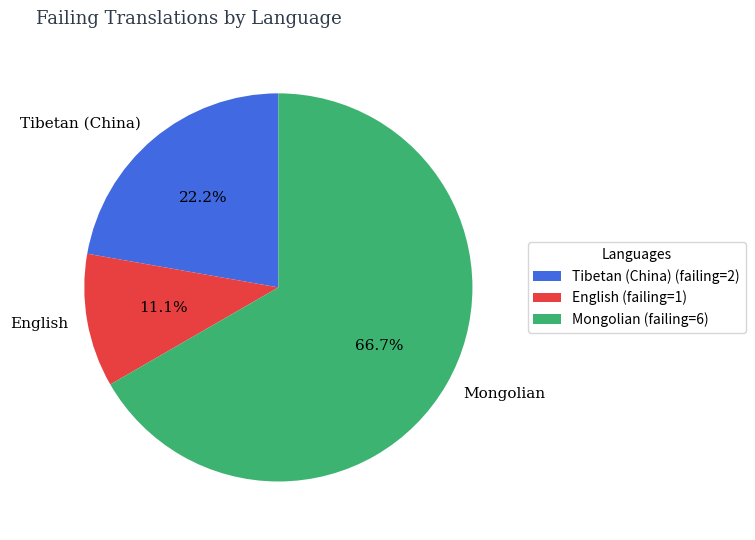

Which category has the biggest portion of the pie?

Mongolian